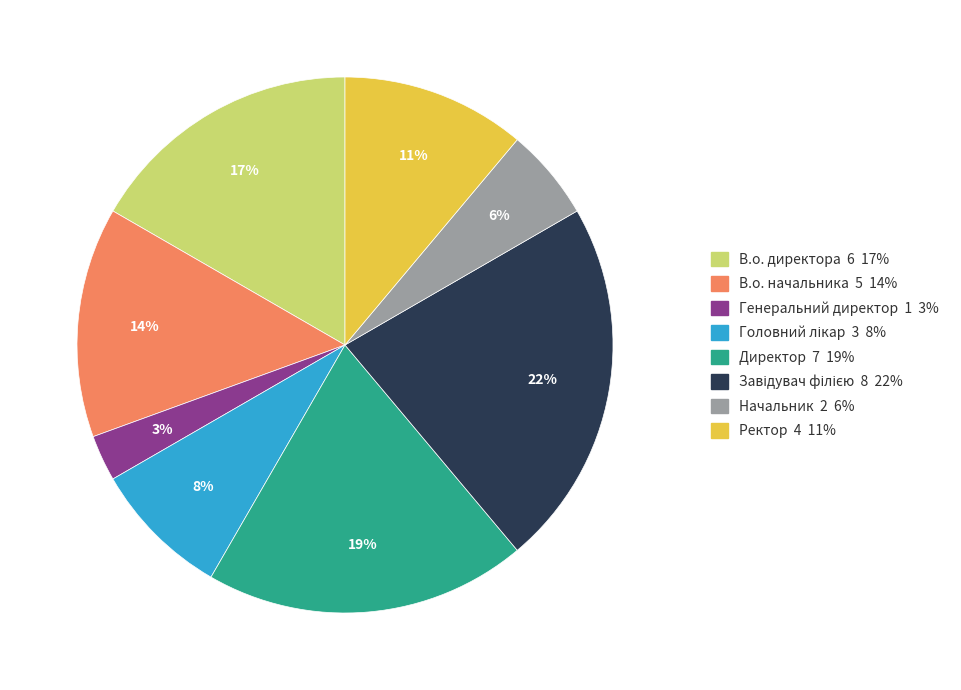

The Директор slice represents 19% of the pie. True or false?

True